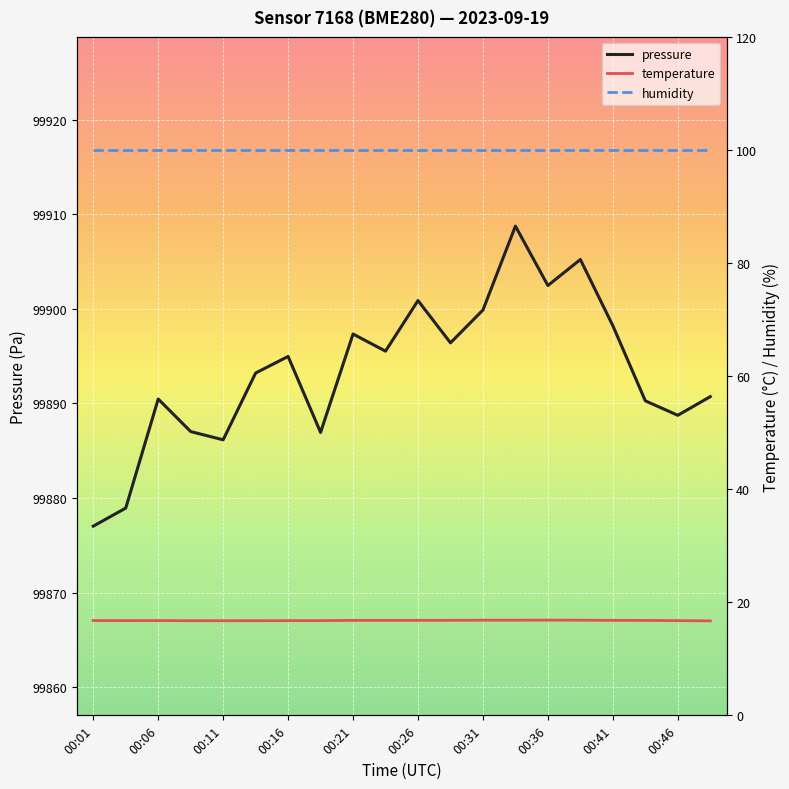

What is the minimum value for temperature?

16.7